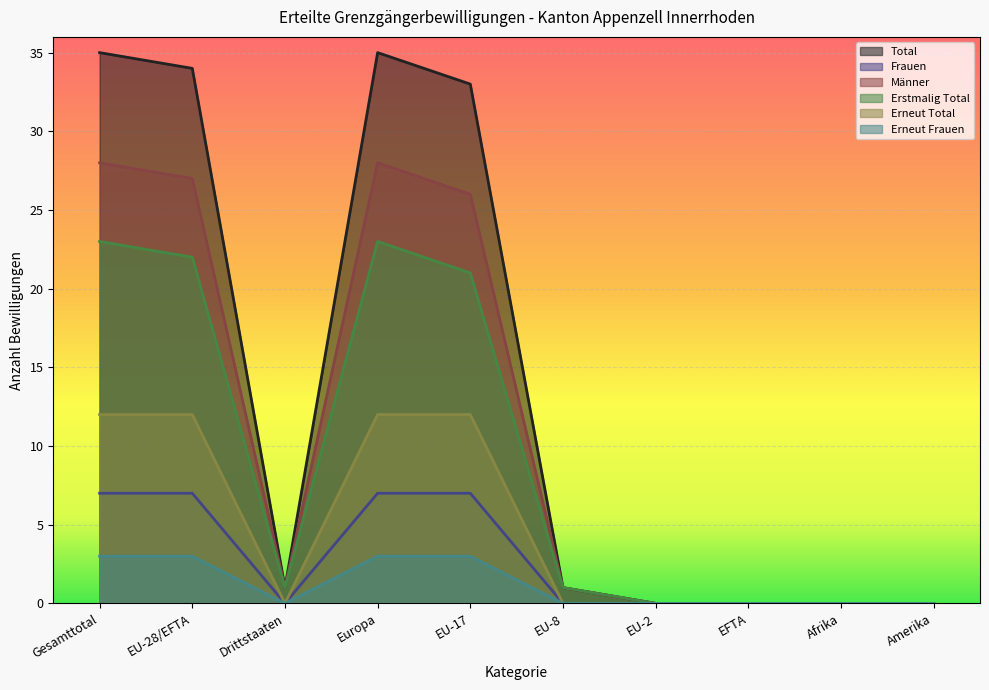

Reading right to left, extract all data points from this chart.

Total: Amerika=0	Afrika=0	EFTA=0	EU-2=0	EU-8=1	EU-17=33	Europa=35	Drittstaaten=1	EU-28/EFTA=34	Gesamttotal=35
Frauen: Amerika=0	Afrika=0	EFTA=0	EU-2=0	EU-8=0	EU-17=7	Europa=7	Drittstaaten=0	EU-28/EFTA=7	Gesamttotal=7
Männer: Amerika=0	Afrika=0	EFTA=0	EU-2=0	EU-8=1	EU-17=26	Europa=28	Drittstaaten=1	EU-28/EFTA=27	Gesamttotal=28
Erstmalig Total: Amerika=0	Afrika=0	EFTA=0	EU-2=0	EU-8=1	EU-17=21	Europa=23	Drittstaaten=1	EU-28/EFTA=22	Gesamttotal=23
Erneut Total: Amerika=0	Afrika=0	EFTA=0	EU-2=0	EU-8=0	EU-17=12	Europa=12	Drittstaaten=0	EU-28/EFTA=12	Gesamttotal=12
Erneut Frauen: Amerika=0	Afrika=0	EFTA=0	EU-2=0	EU-8=0	EU-17=3	Europa=3	Drittstaaten=0	EU-28/EFTA=3	Gesamttotal=3